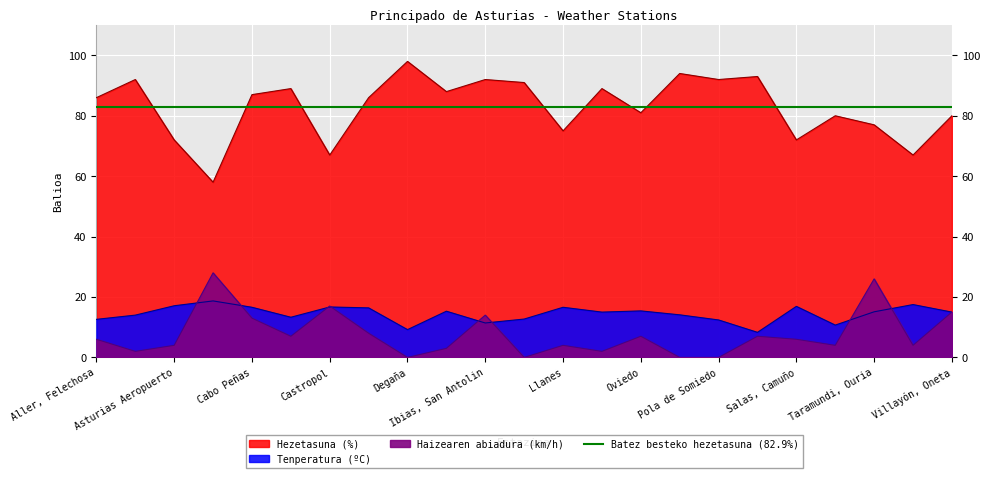

What is the label of the 23rd point from the right?

Aller, Felechosa